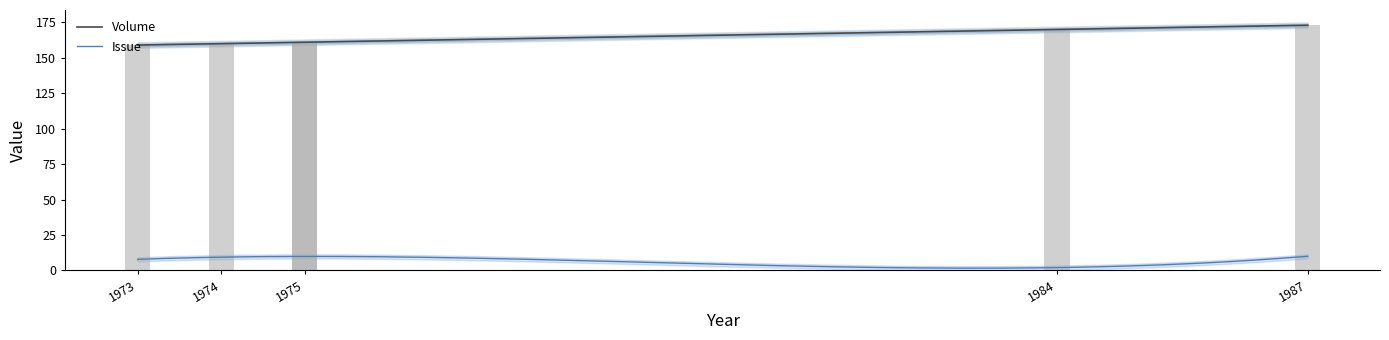

True or false: Issue and Volume cross at least once.

False